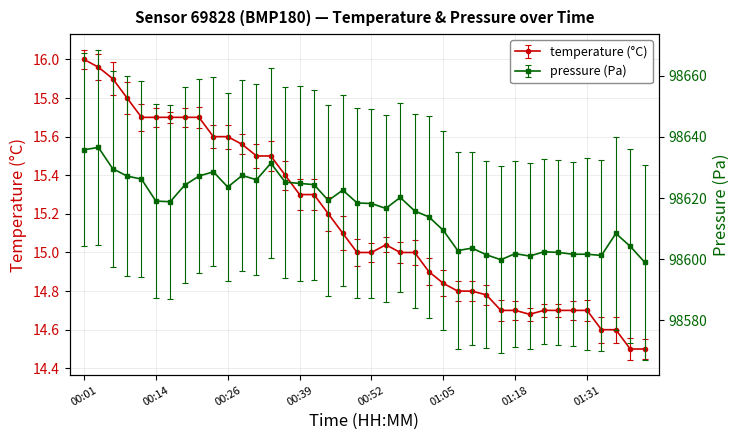

At which label is pressure closest to 98617?

00:55